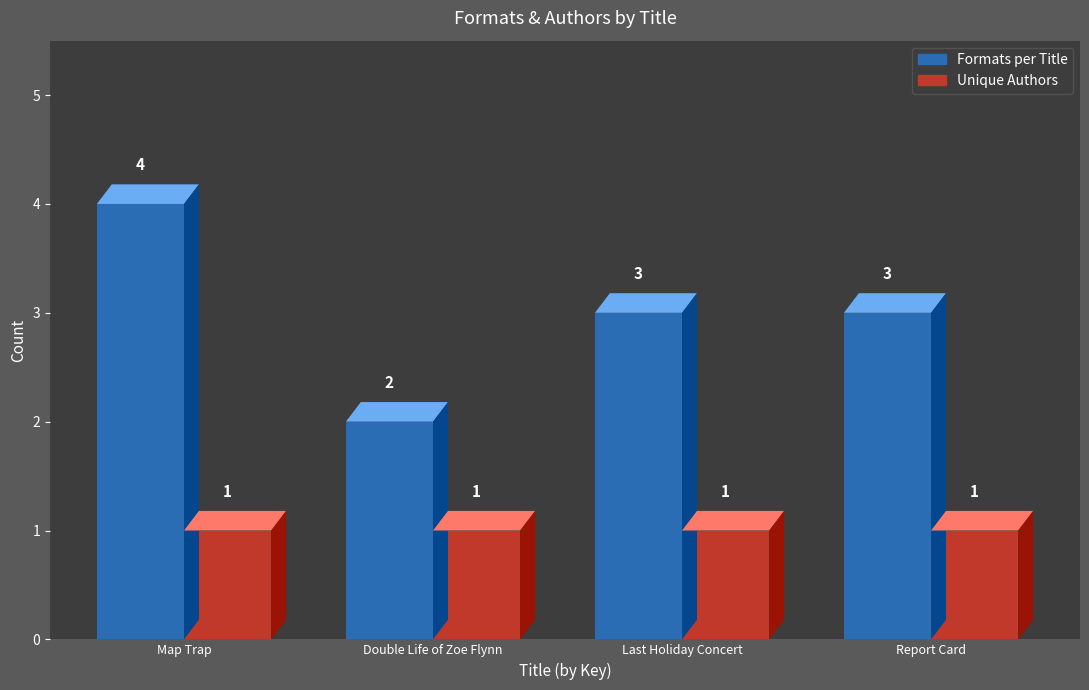

Are the bars horizontal?

No